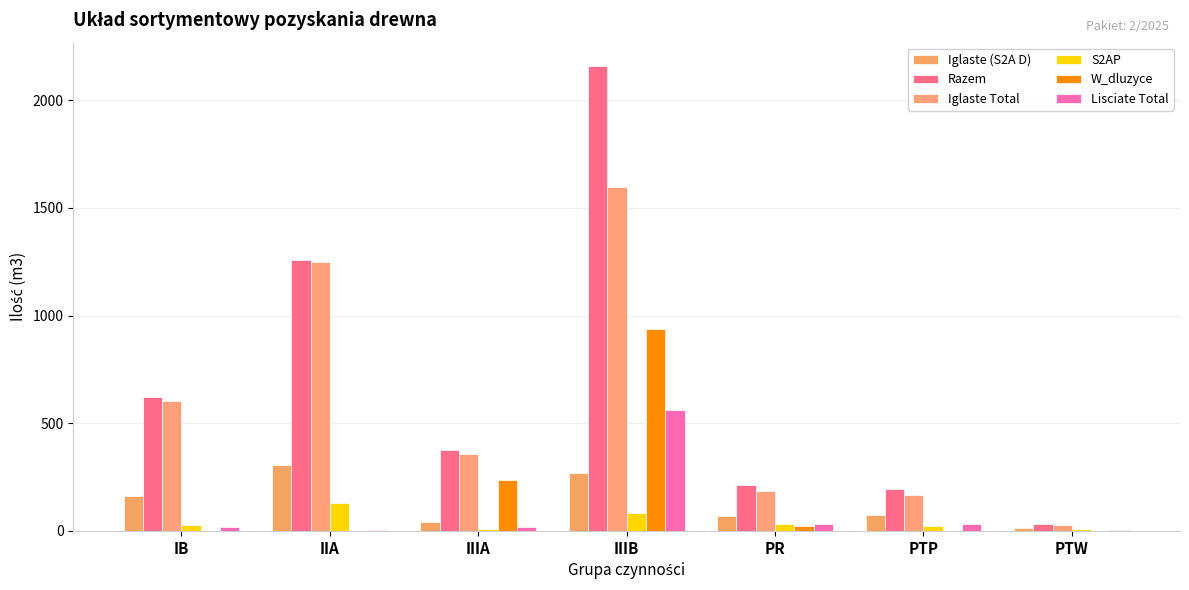

Read the Iglaste Total value at IIIB, to the nearest 10.

1600